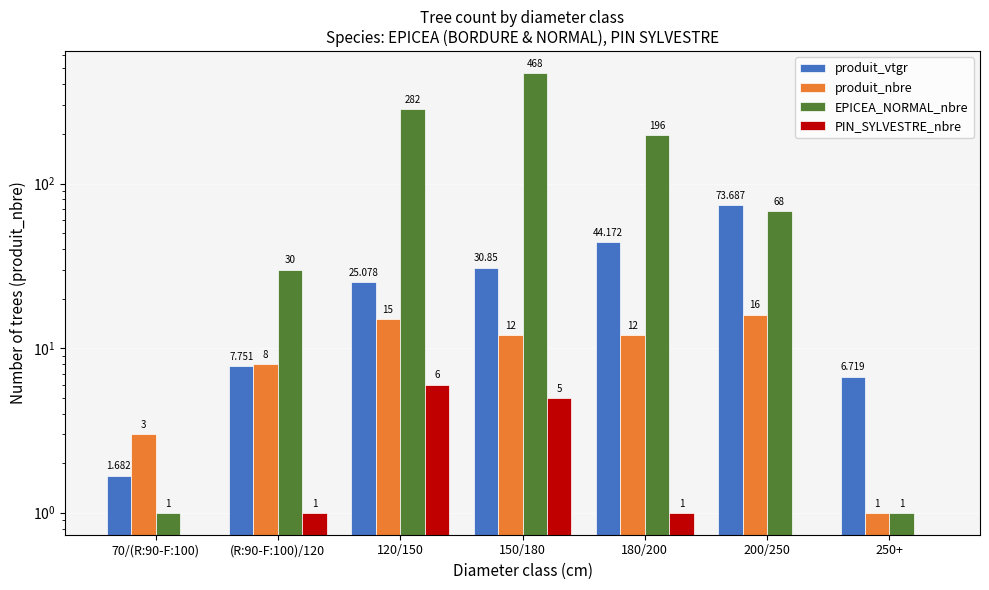

What position from the left is 120/150?

3